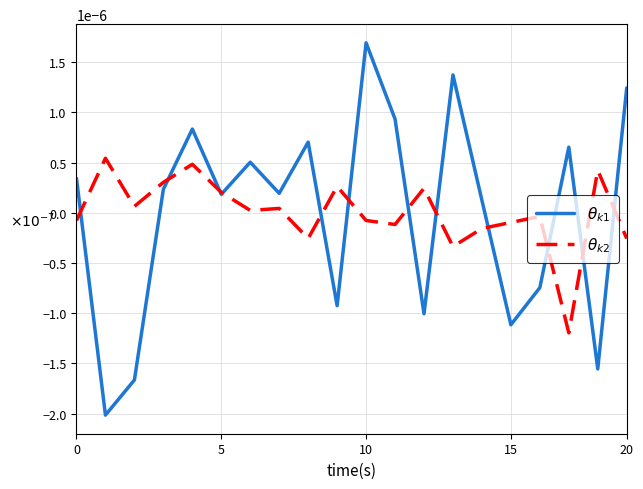

After their last crossing, which series has the higher values: $\theta_{k2}$ or $\theta_{k1}$?

$\theta_{k1}$